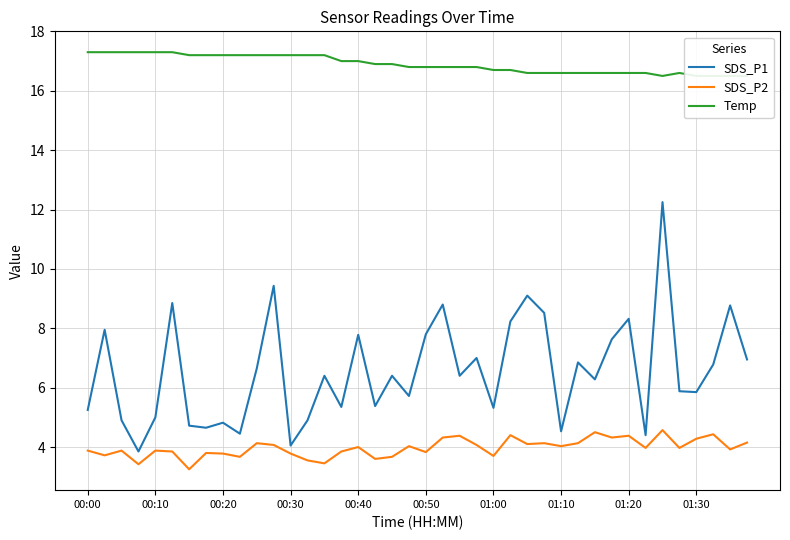

What is the maximum value for SDS_P2?

4.6